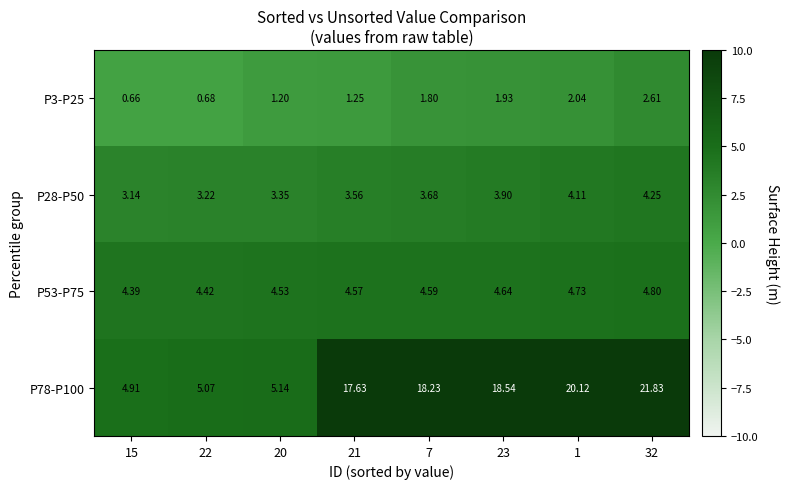

Is the value of P3-P25 at 32 greater than the value of P53-P75 at 21?

No